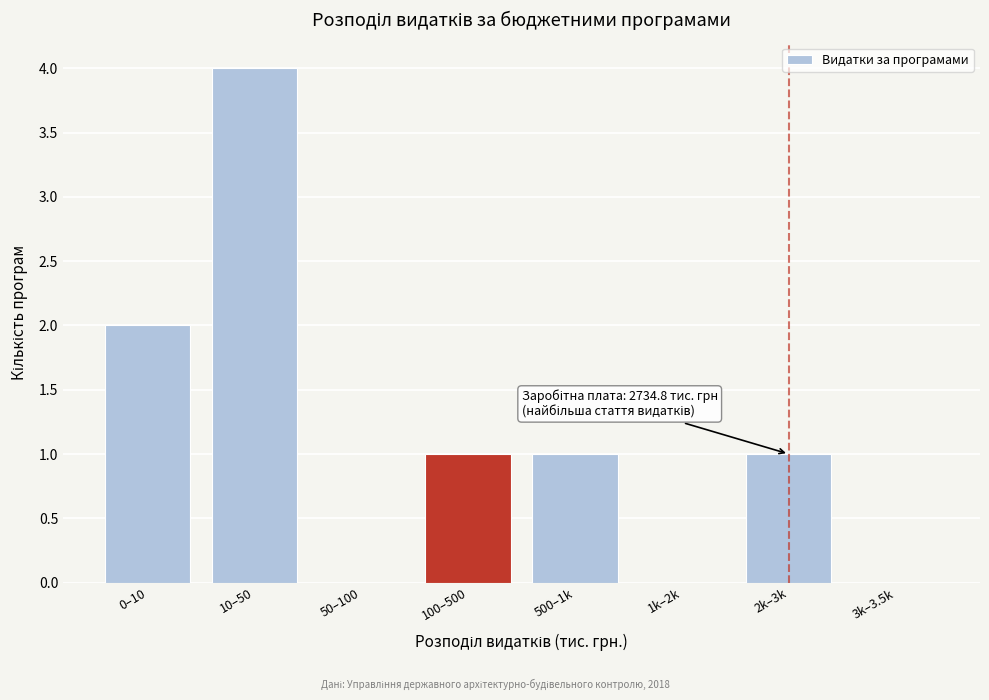

Reading left to right, extract all data points from this chart.

0–10=2	10–50=4	50–100=0	100–500=1	500–1k=1	1k–2k=0	2k–3k=1	3k–3.5k=0